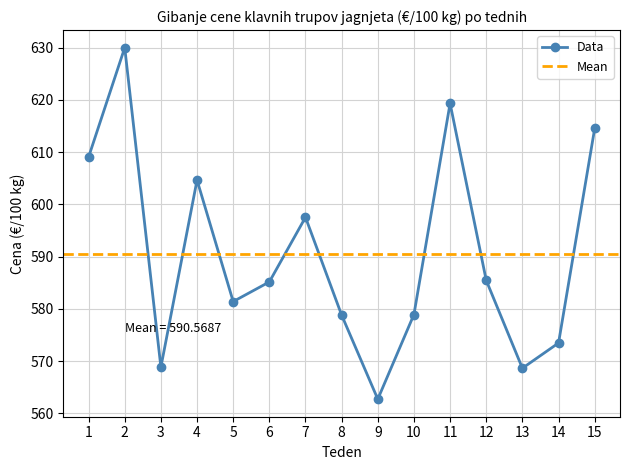

What is the average value?

590.6